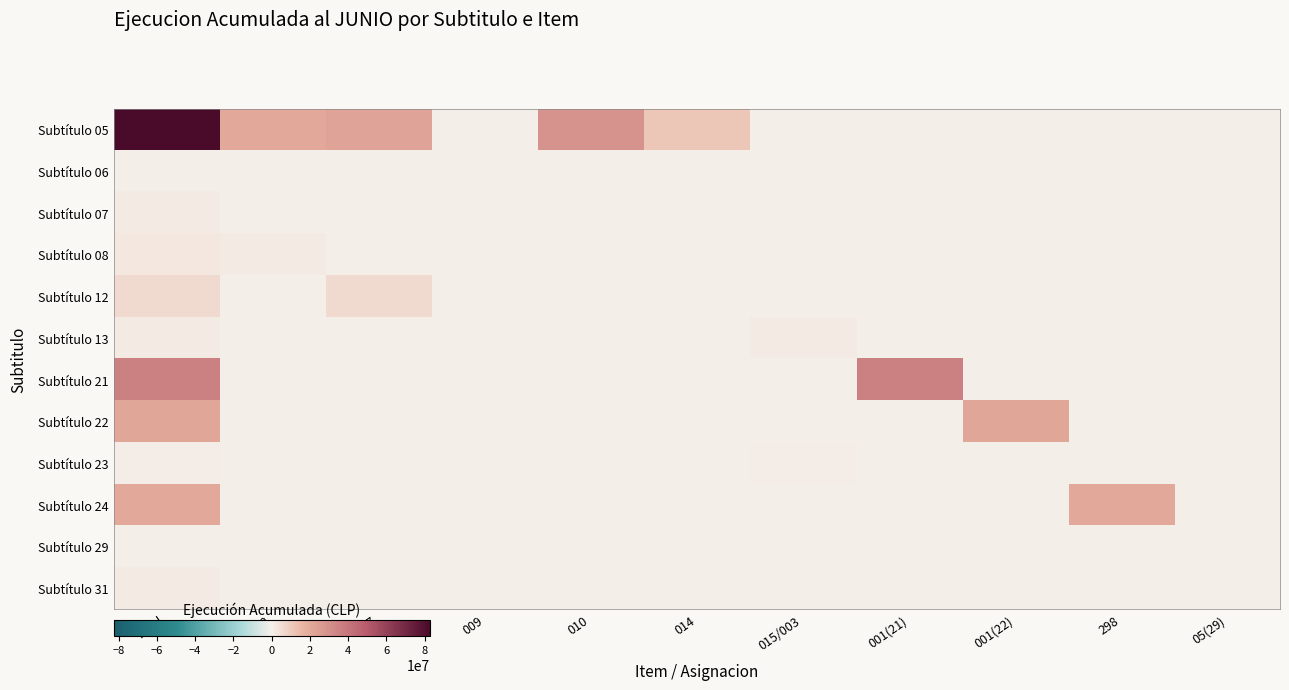

At how many categories does at least one series exceed 13012830?

7